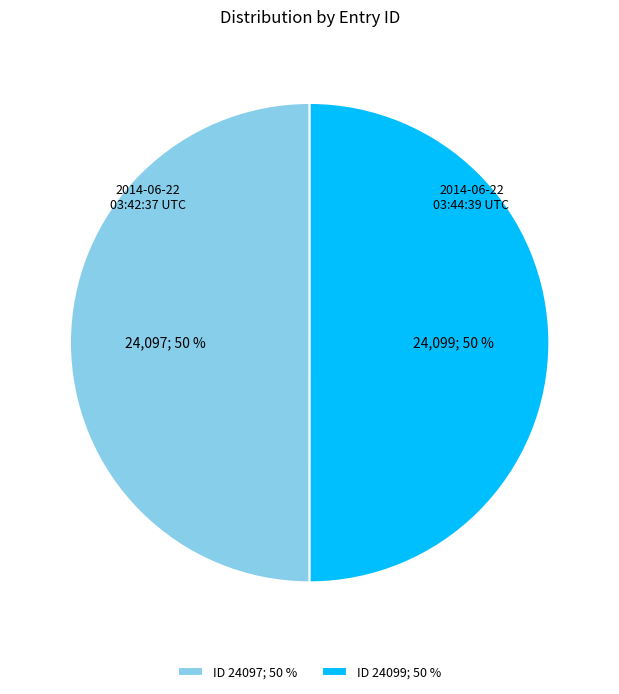

To the nearest percent, what portion does 2014-06-22 03:44:39 UTC represent?

50%